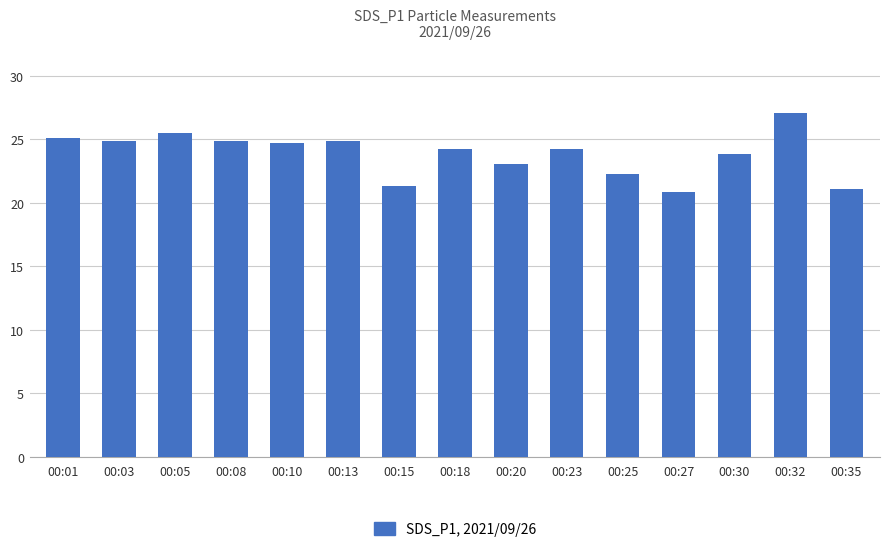

What is the value of the 12th bar from the left?

20.9